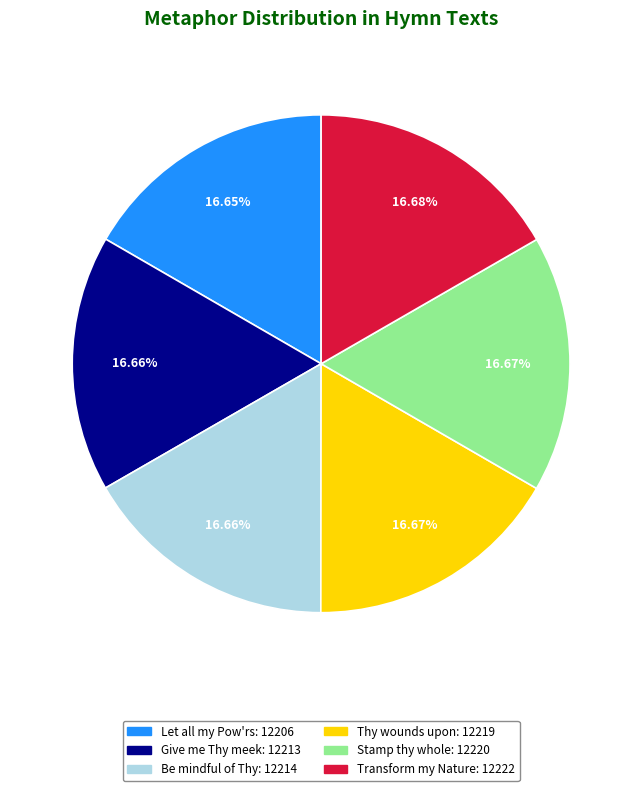

Does any single category account for the majority?

No